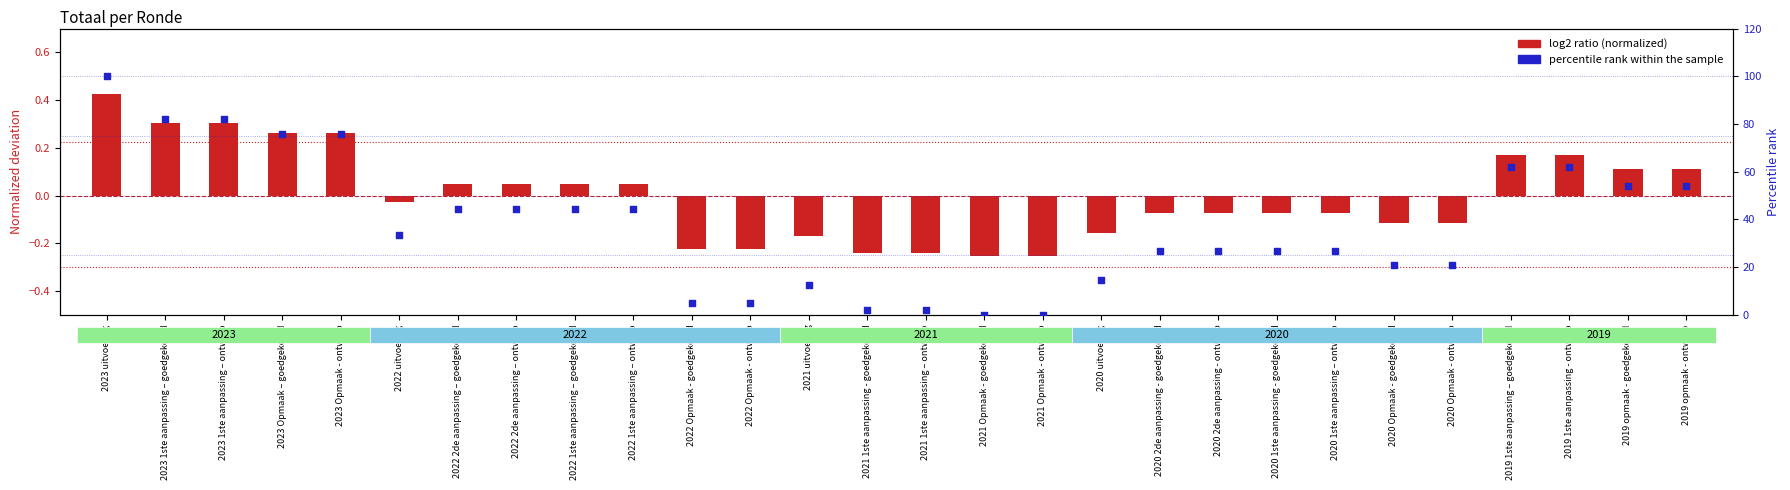

Which series has the largest total across all categories?

percentile rank within the sample